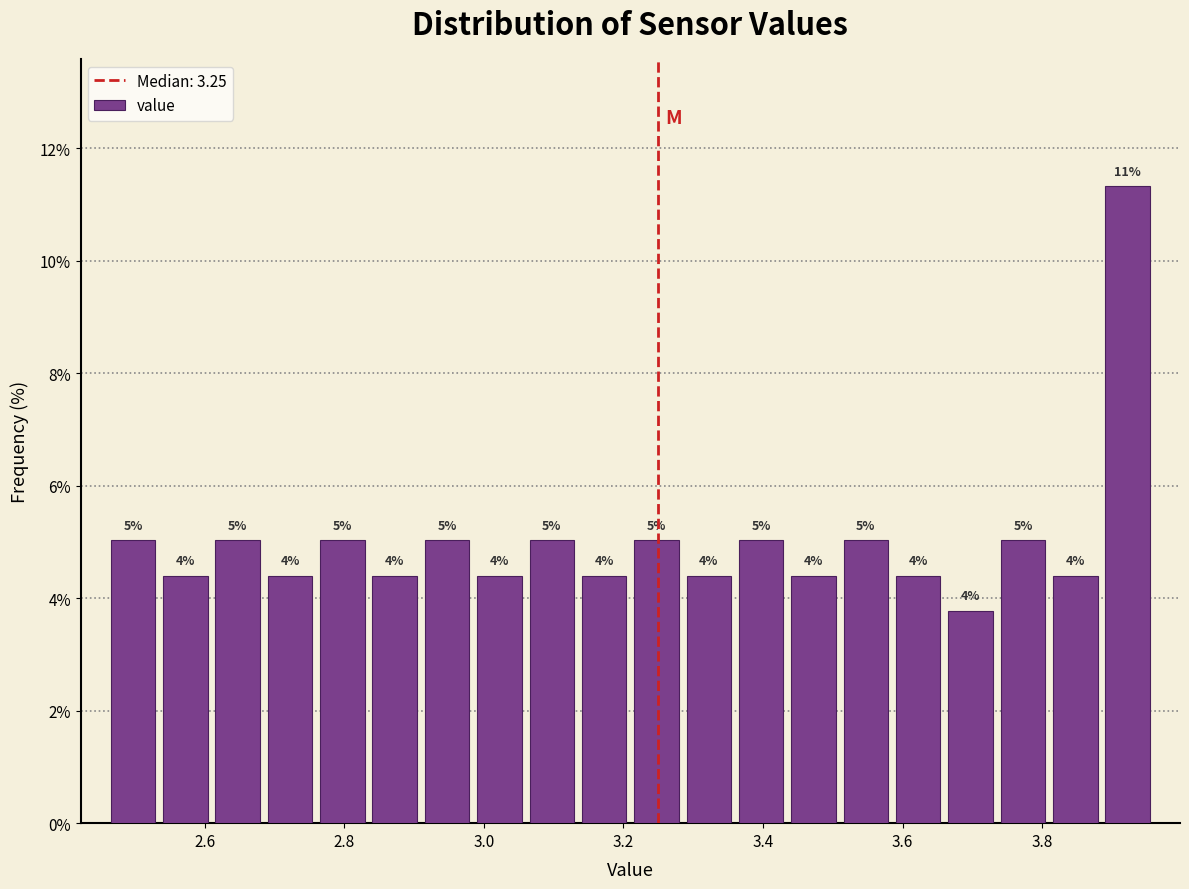

Read against the x-axis, roughly where is the centre of the tallest bar?

3.92